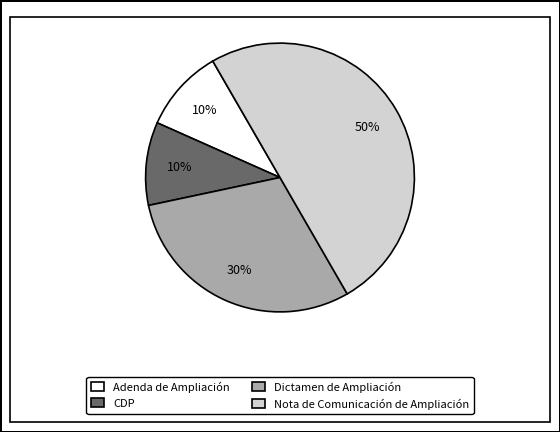

Combined, do CDP and Nota de Comunicación de Ampliación account for over 50%?

Yes